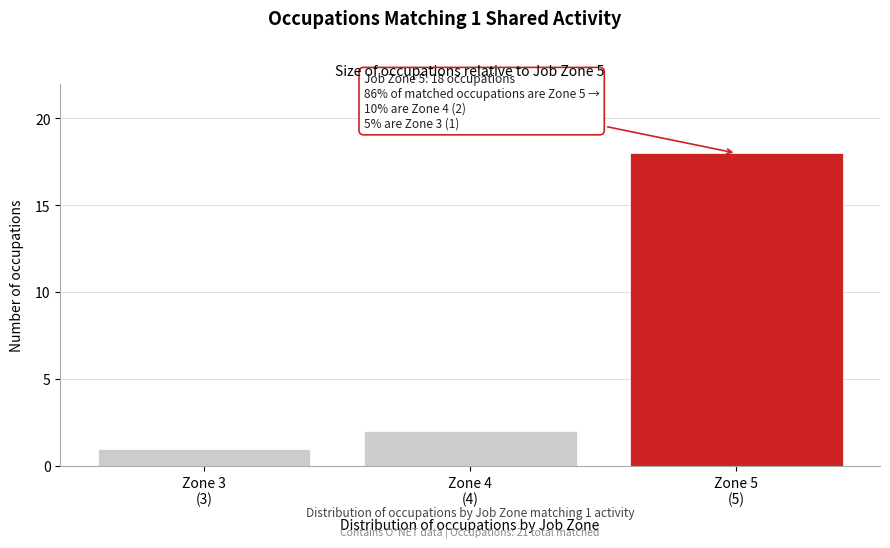

Reading left to right, transcribe all the data shown in this chart.

1	2	18